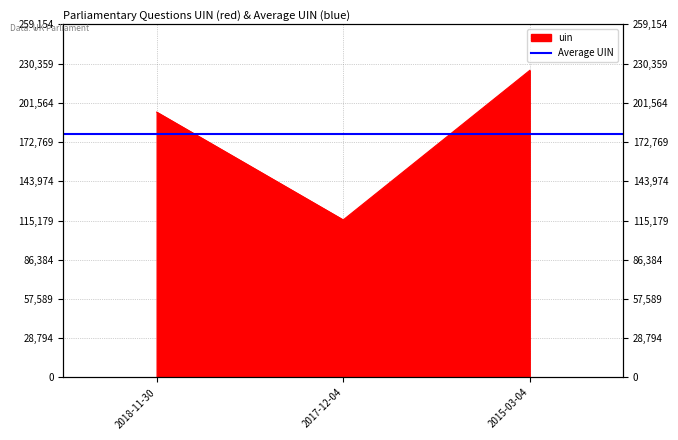

What is the sum of the values at 2017-12-04 and 2015-03-04?

340956